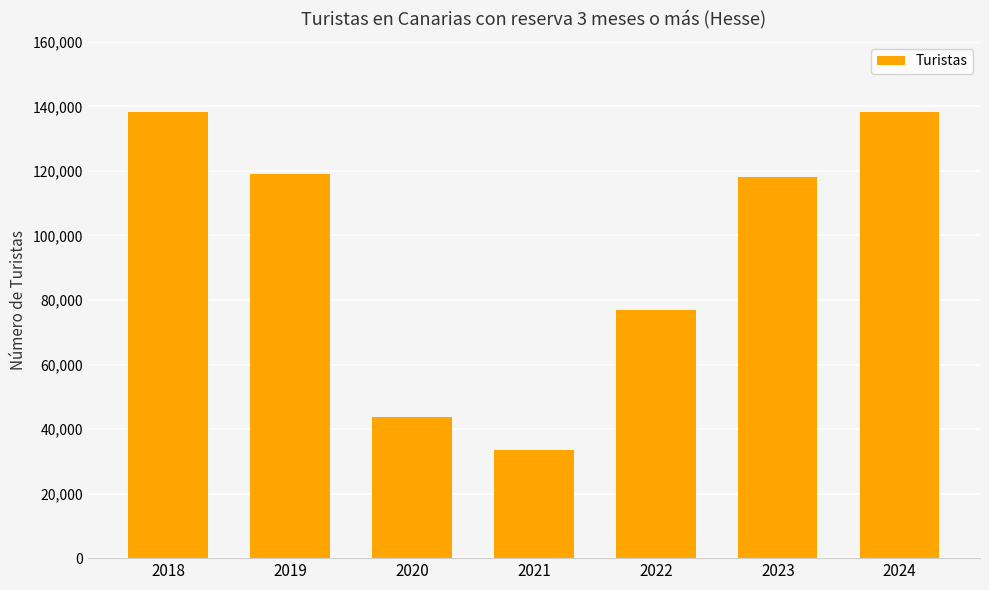

Which category has the lowest value across all series?

2021